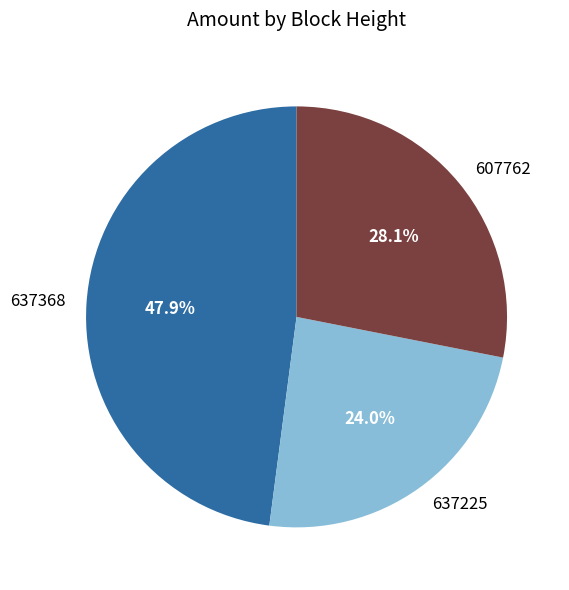

Between 637225 and 637368, which is larger?

637368